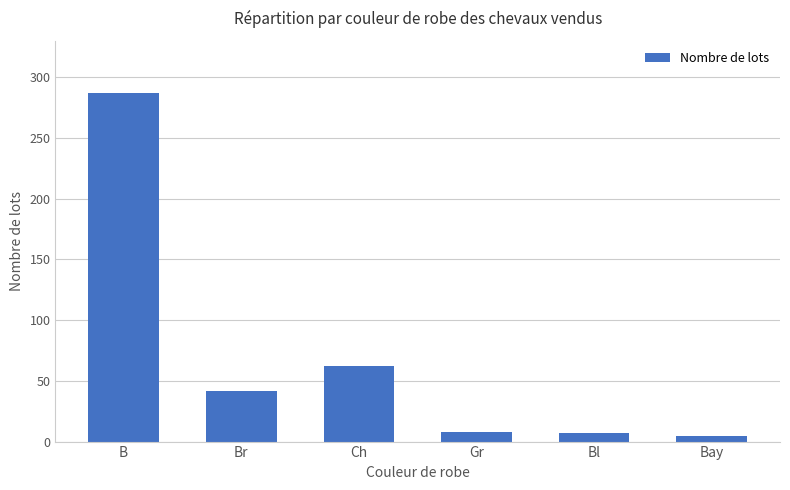

At which label is the value closest to 146?

Ch